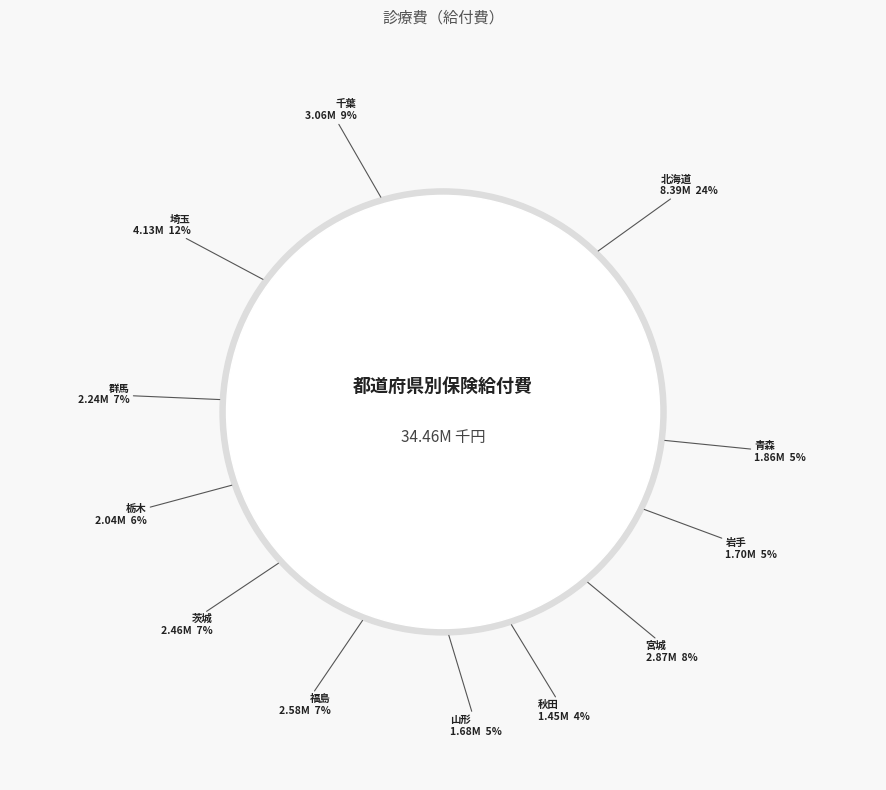

To the nearest percent, what is the difference between the 茨城 and 宮城 slice percentages?

1%